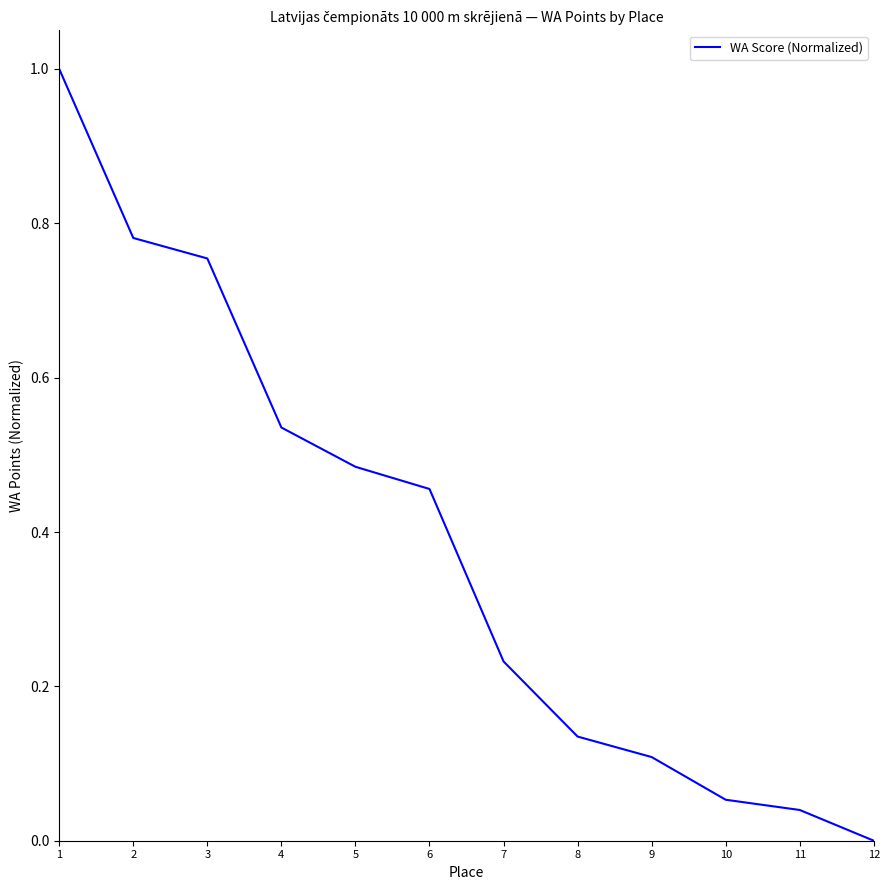

List the labels in order of value, smallest first.

12, 11, 10, 9, 8, 7, 6, 5, 4, 3, 2, 1